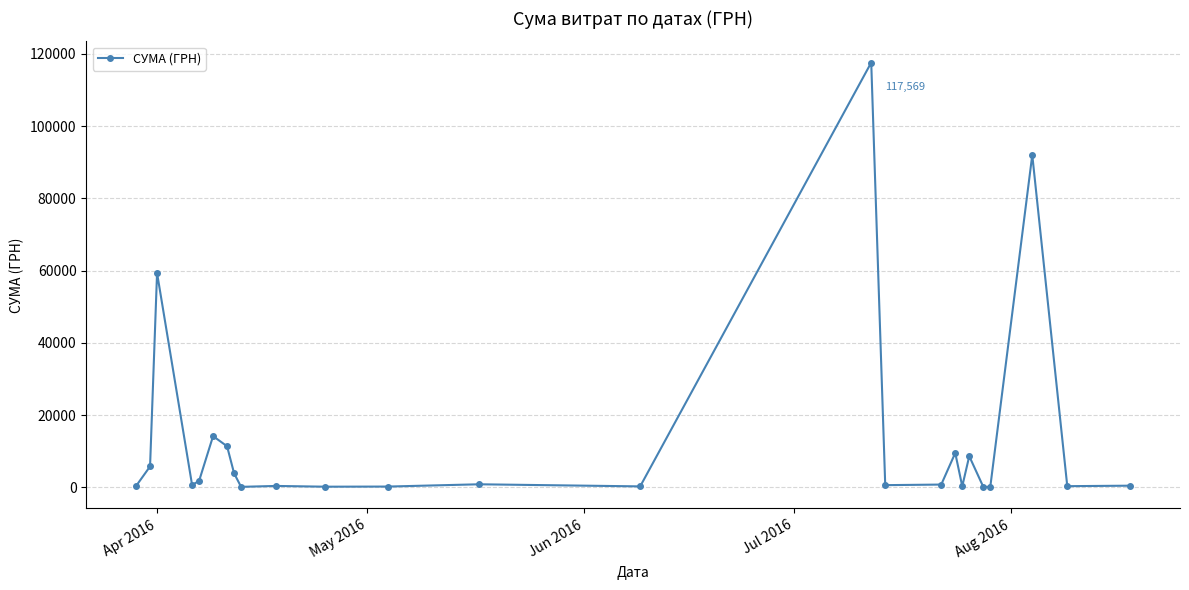

What is the maximum value shown in the chart?

117568.8